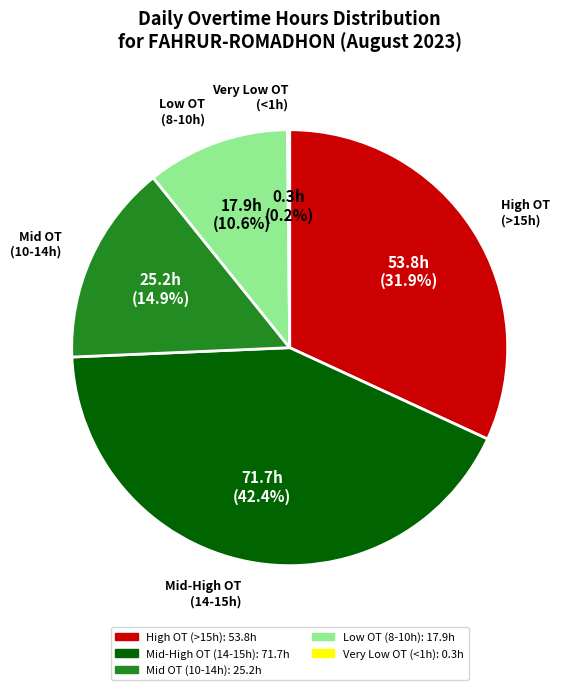

Does any single category account for the majority?

No